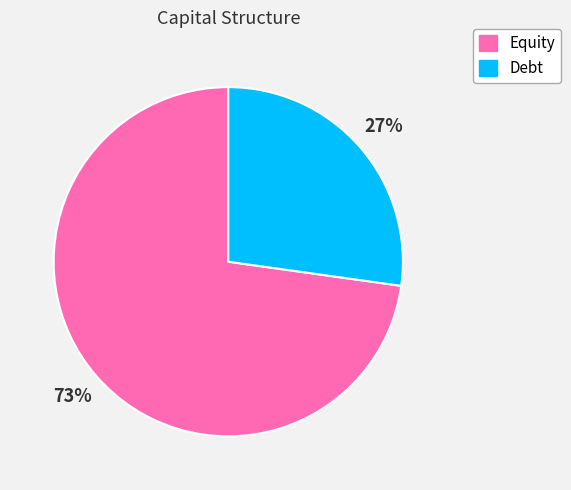

What is the majority slice?

Equity